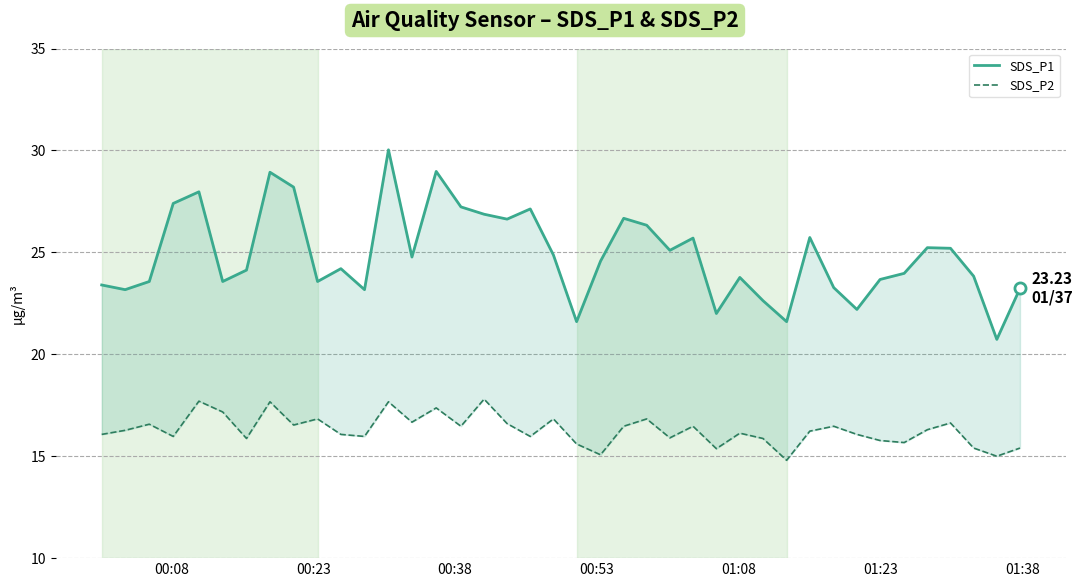

True or false: SDS_P2 and SDS_P1 intersect in this chart.

False